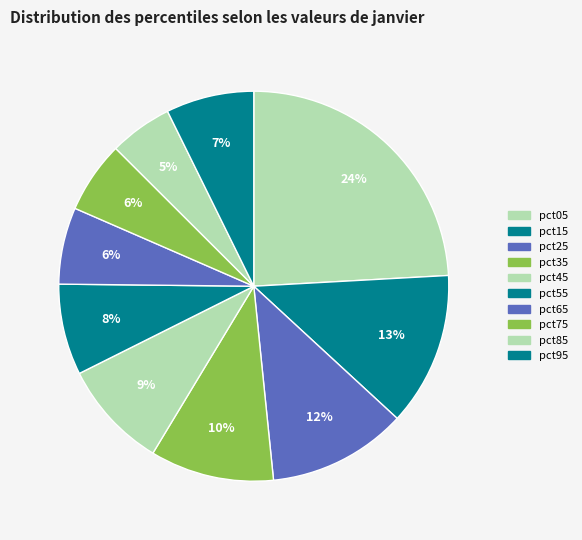

To the nearest percent, what is the difference between the largest and smallest slice percentages?

19%